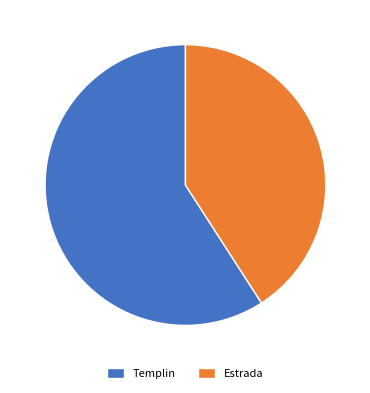

True or false: Templin accounts for 59% of the total.

True